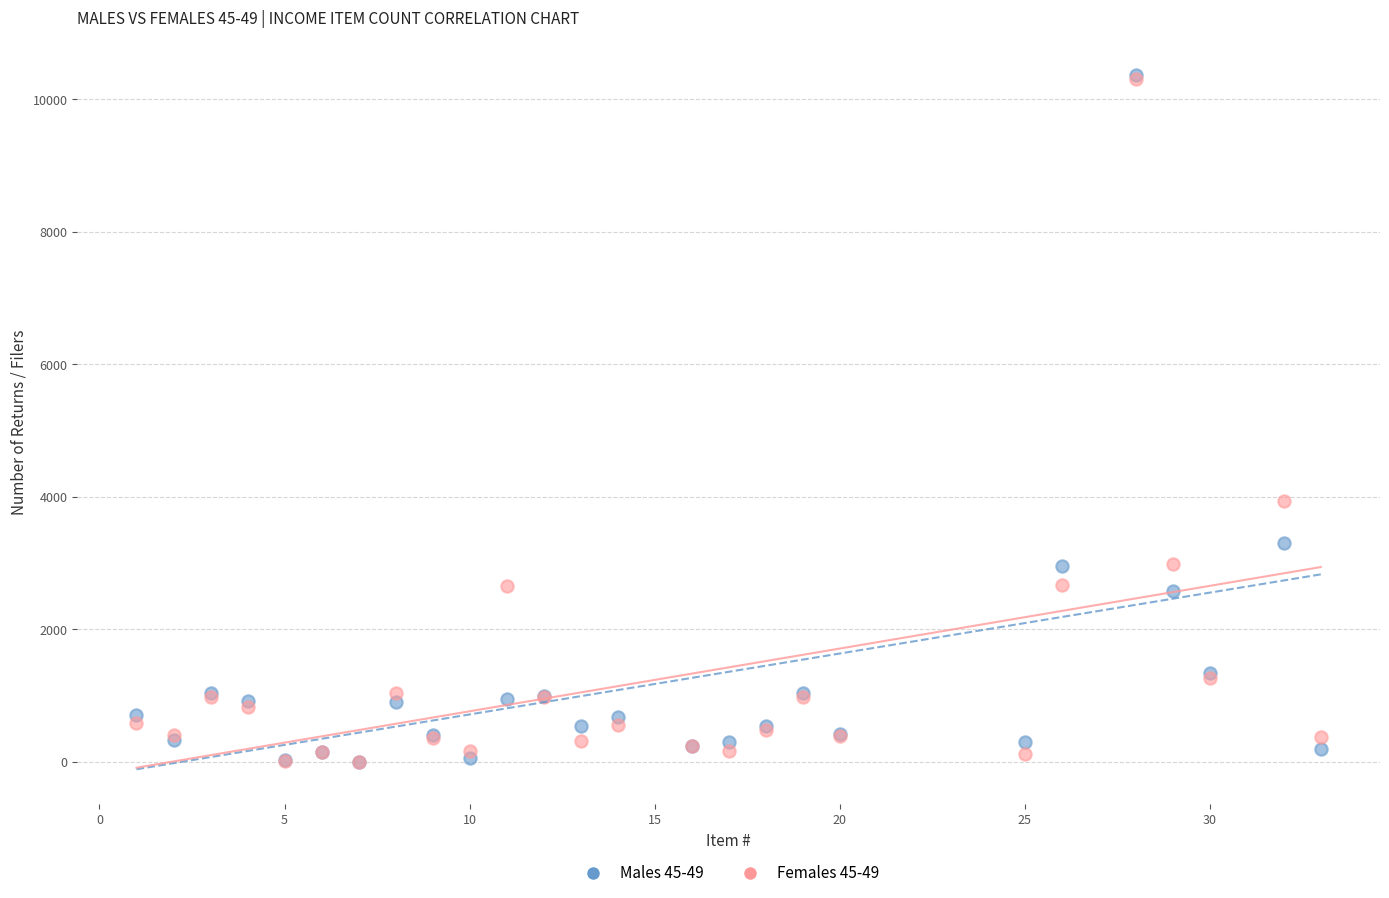

Across all series, what Y value is closest to 5185?

3930